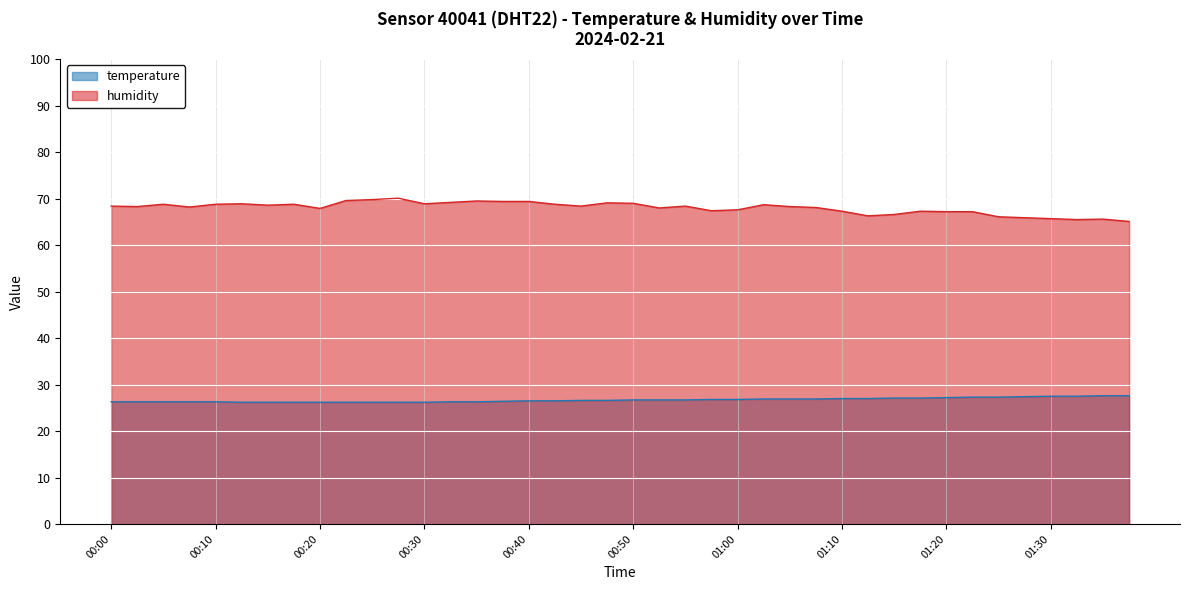

True or false: temperature and humidity cross at least once.

False